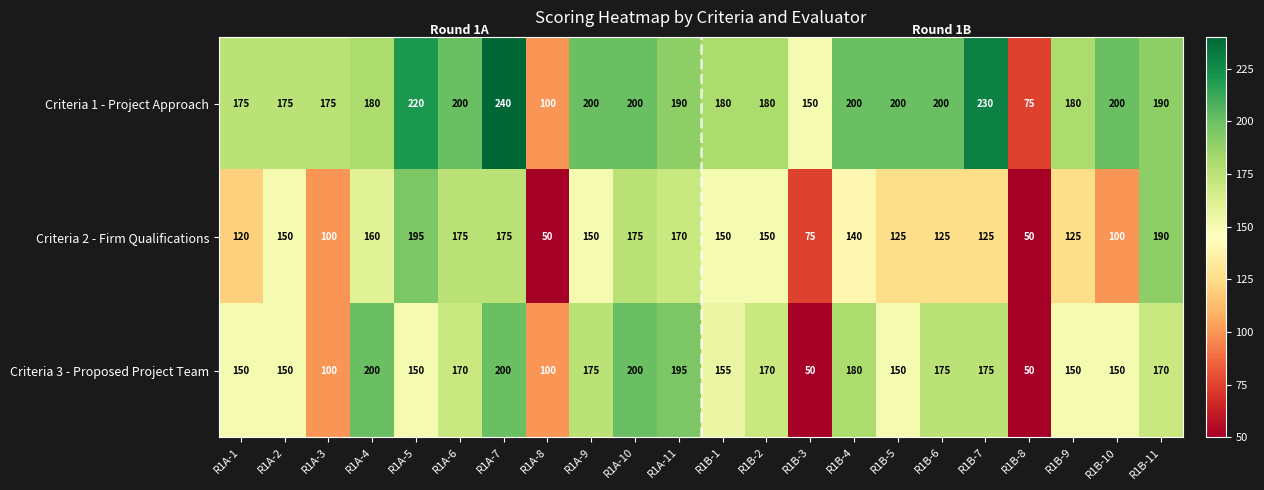

Which series has the widest spread of values?

Criteria 1 - Project Approach